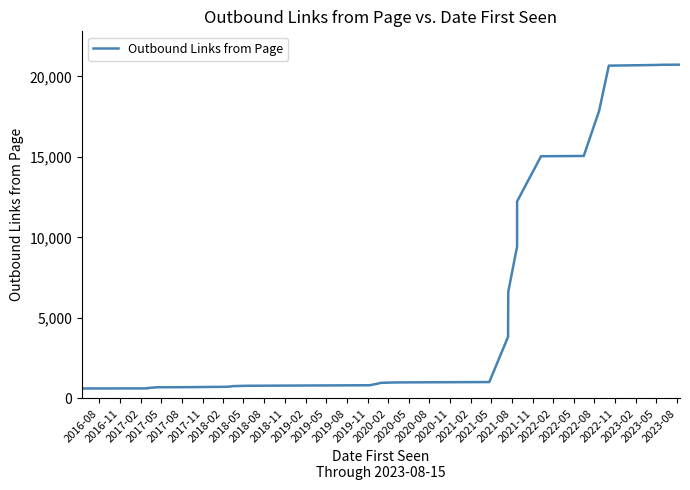

What is the label of the 14th point from the left?

2019-11